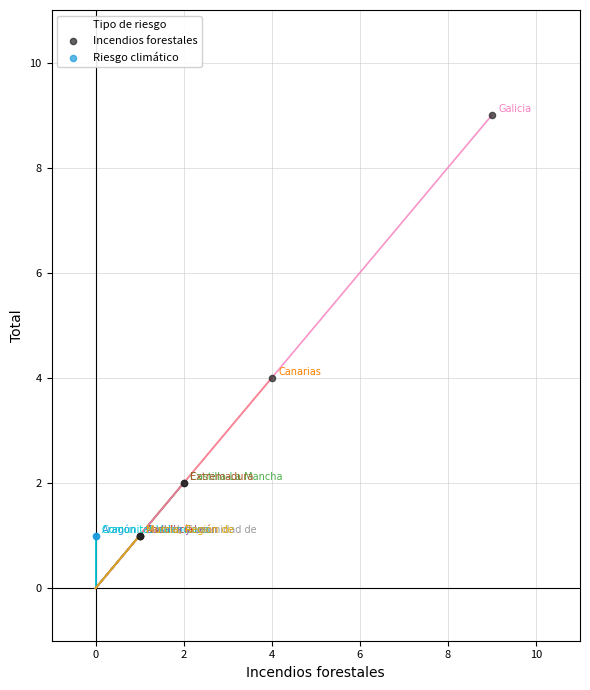

What are all the series names shown in the legend?

Incendios forestales, Riesgo climático